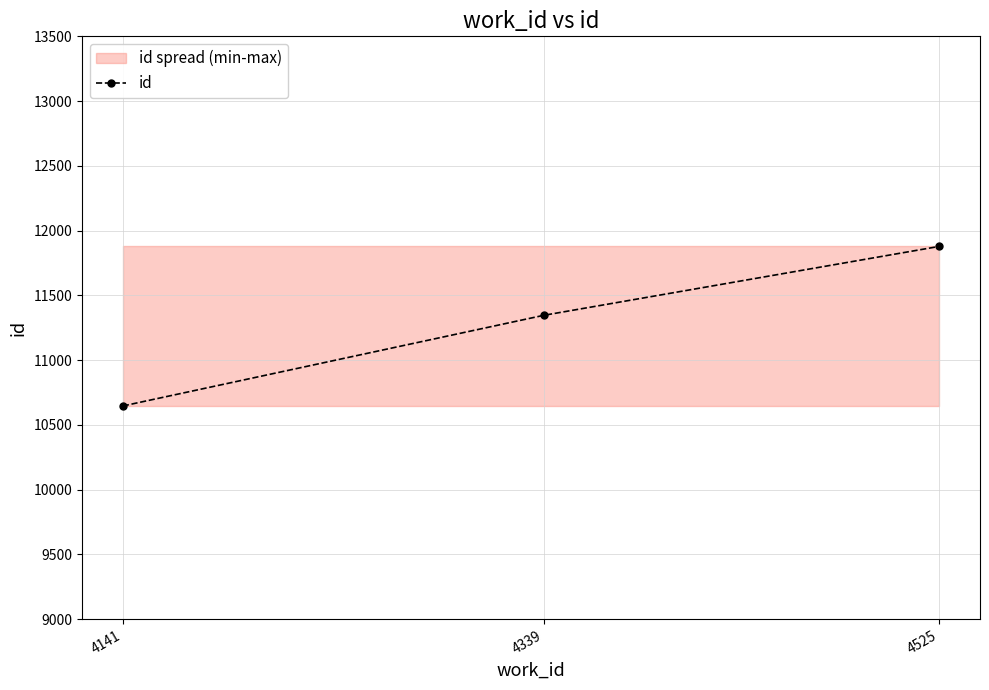

Between 4525 and 4141, which is larger?

4525